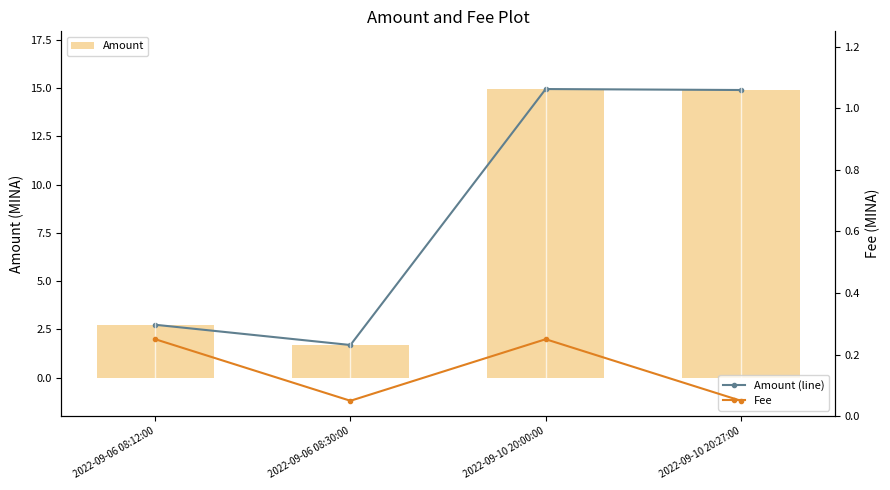

At which category does the chart reach its peak across all series?

2022-09-10 20:00:00